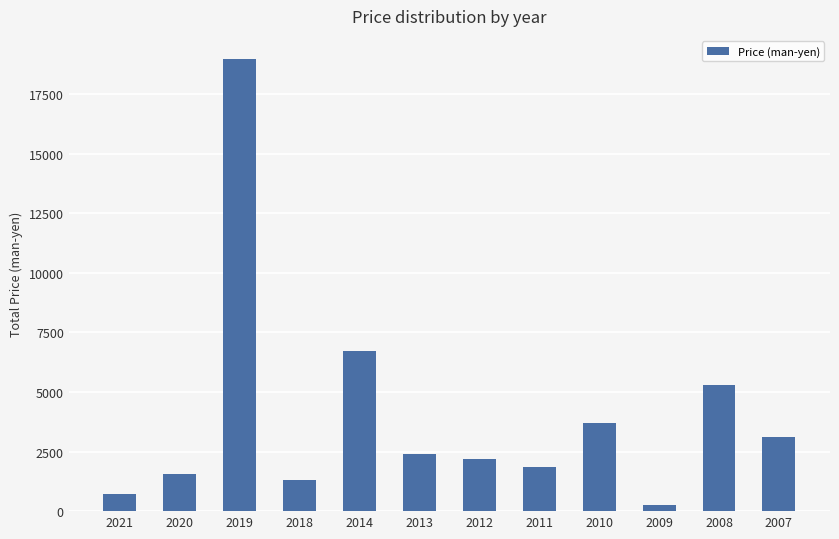

What is the ratio of the value at 2014 to the value at 2009?

28.0